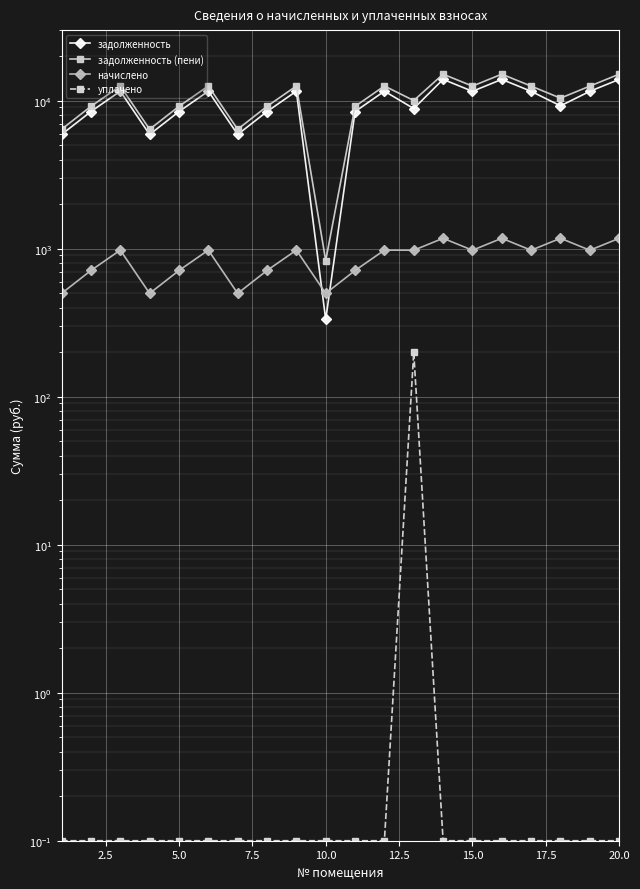

What is the sum of all задолженность (пени) values?

210462.1